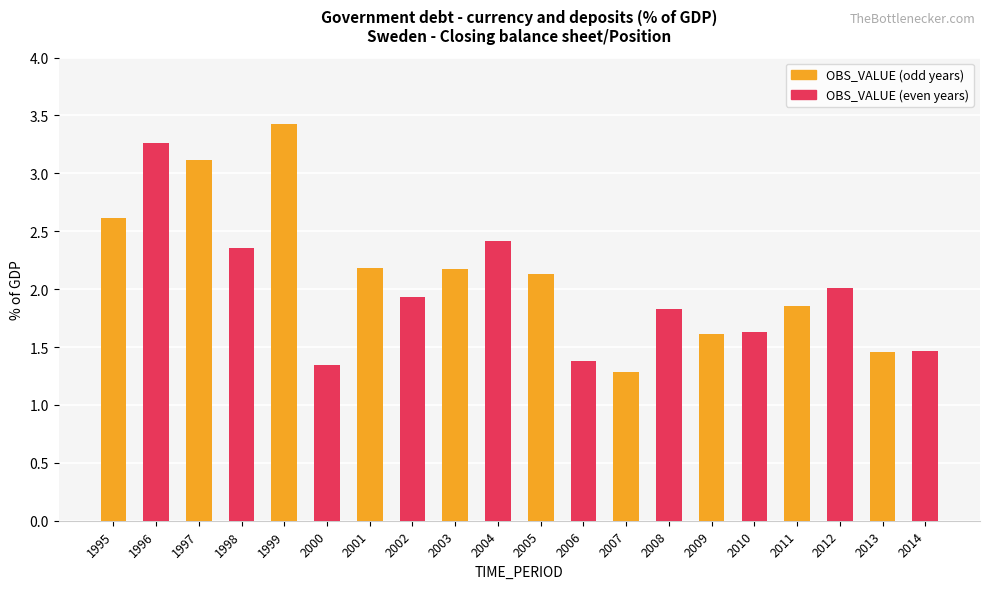

The OBS_VALUE (even years) series shows 2.1 at 2005. True or false?

False